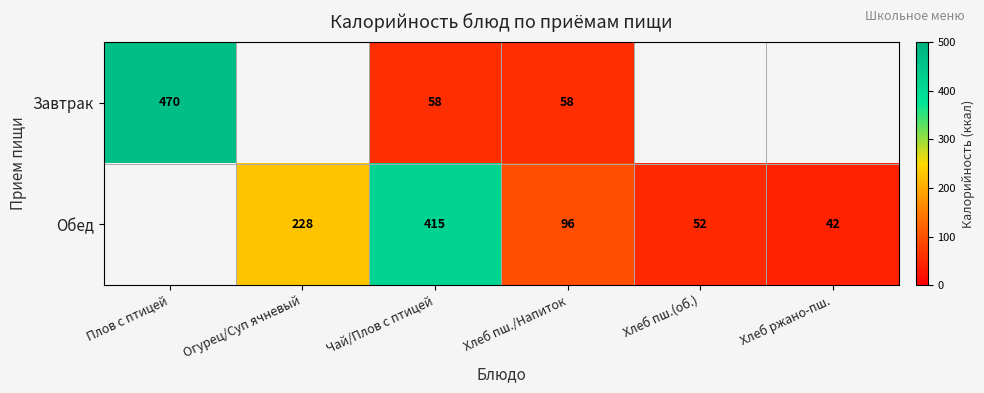

Is it true that Обед equals 13.4 at Хлеб пш.(об.)?

False